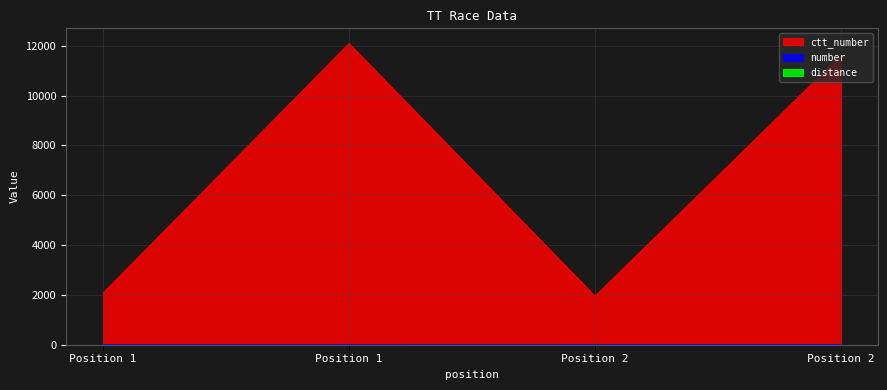

What is the difference between the second highest and minimum values in the number series?

2